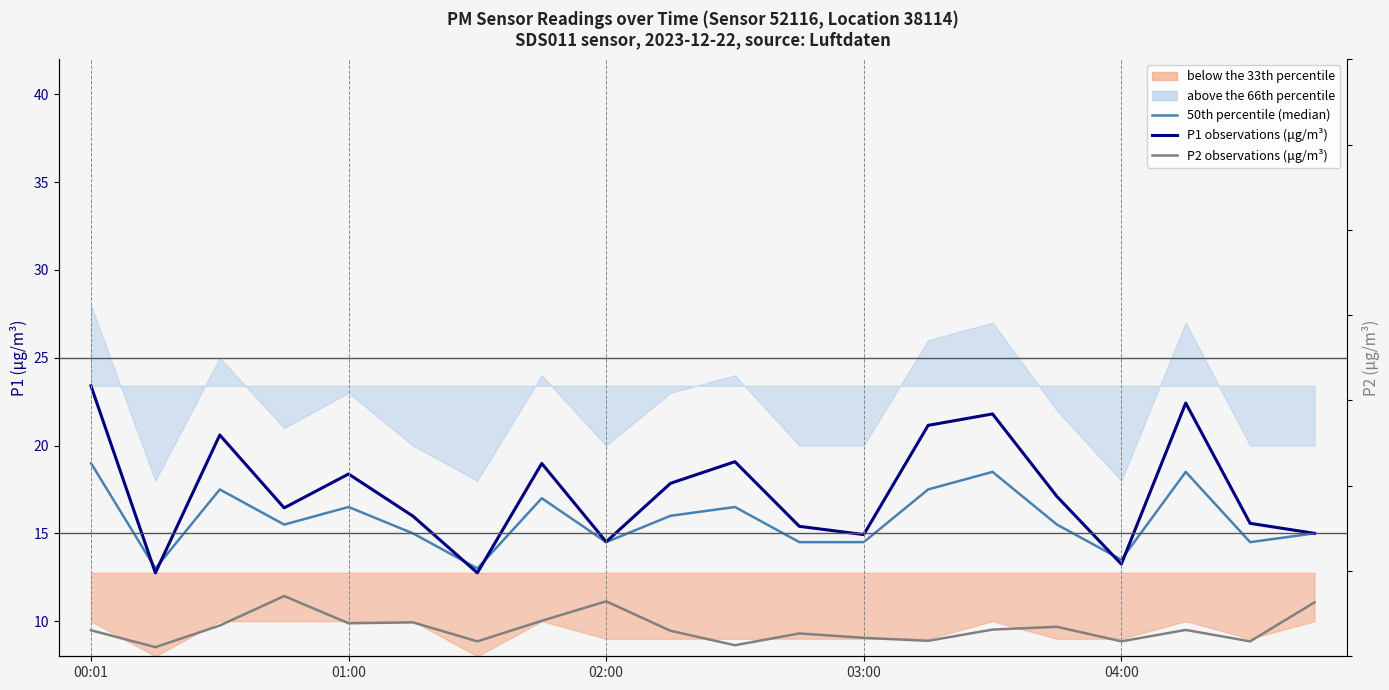

How many lines are shown in the chart?

3